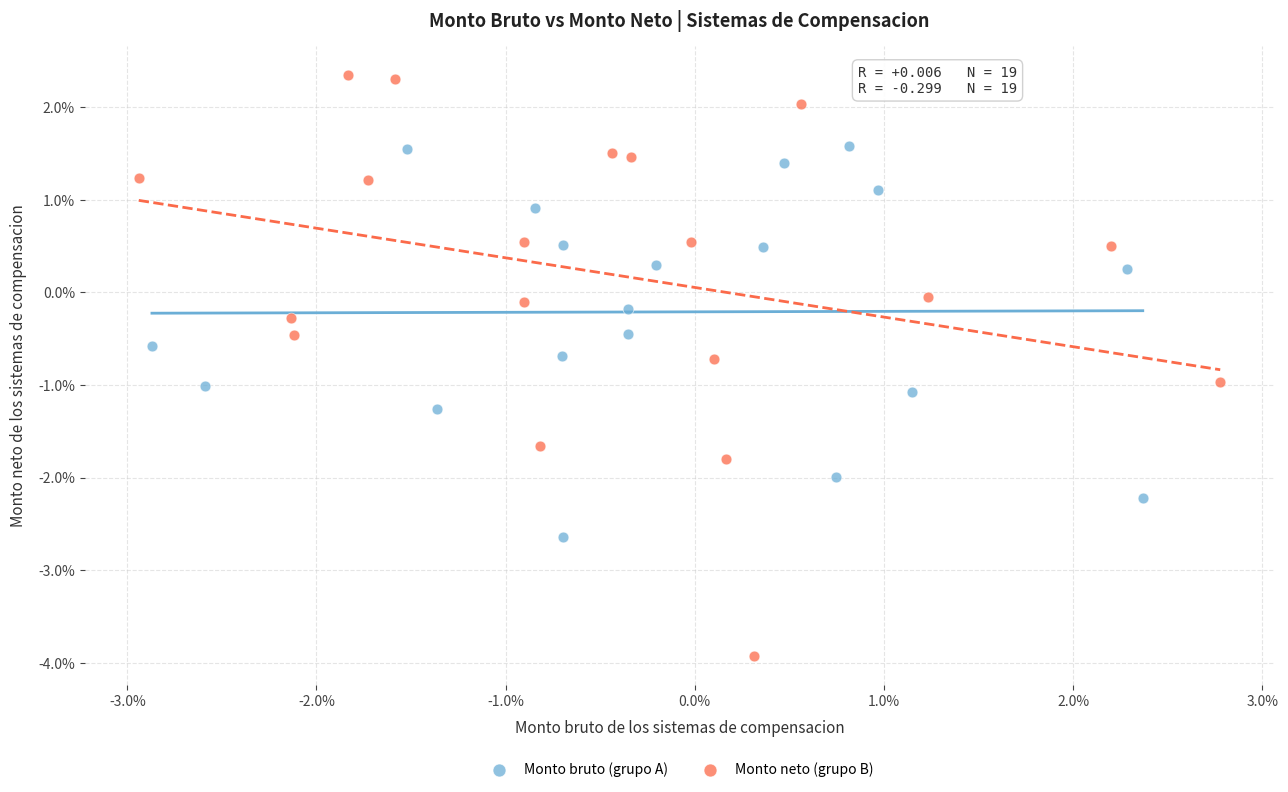

Which series reaches the maximum Y coordinate?

Monto neto (grupo B)